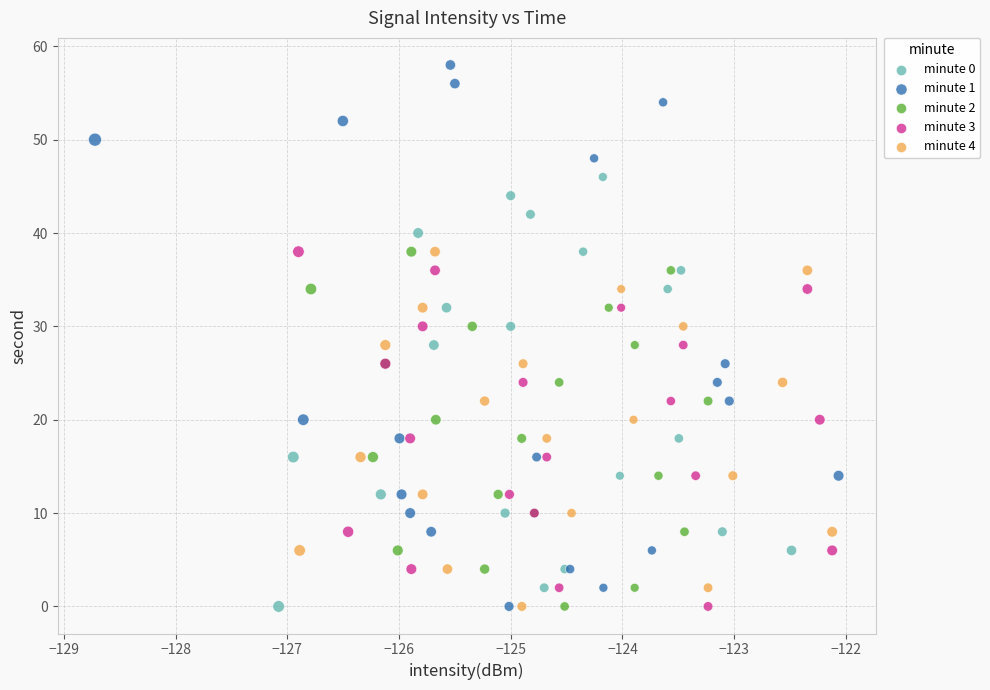

Which series has the largest Y range (max minus min)?

minute 1